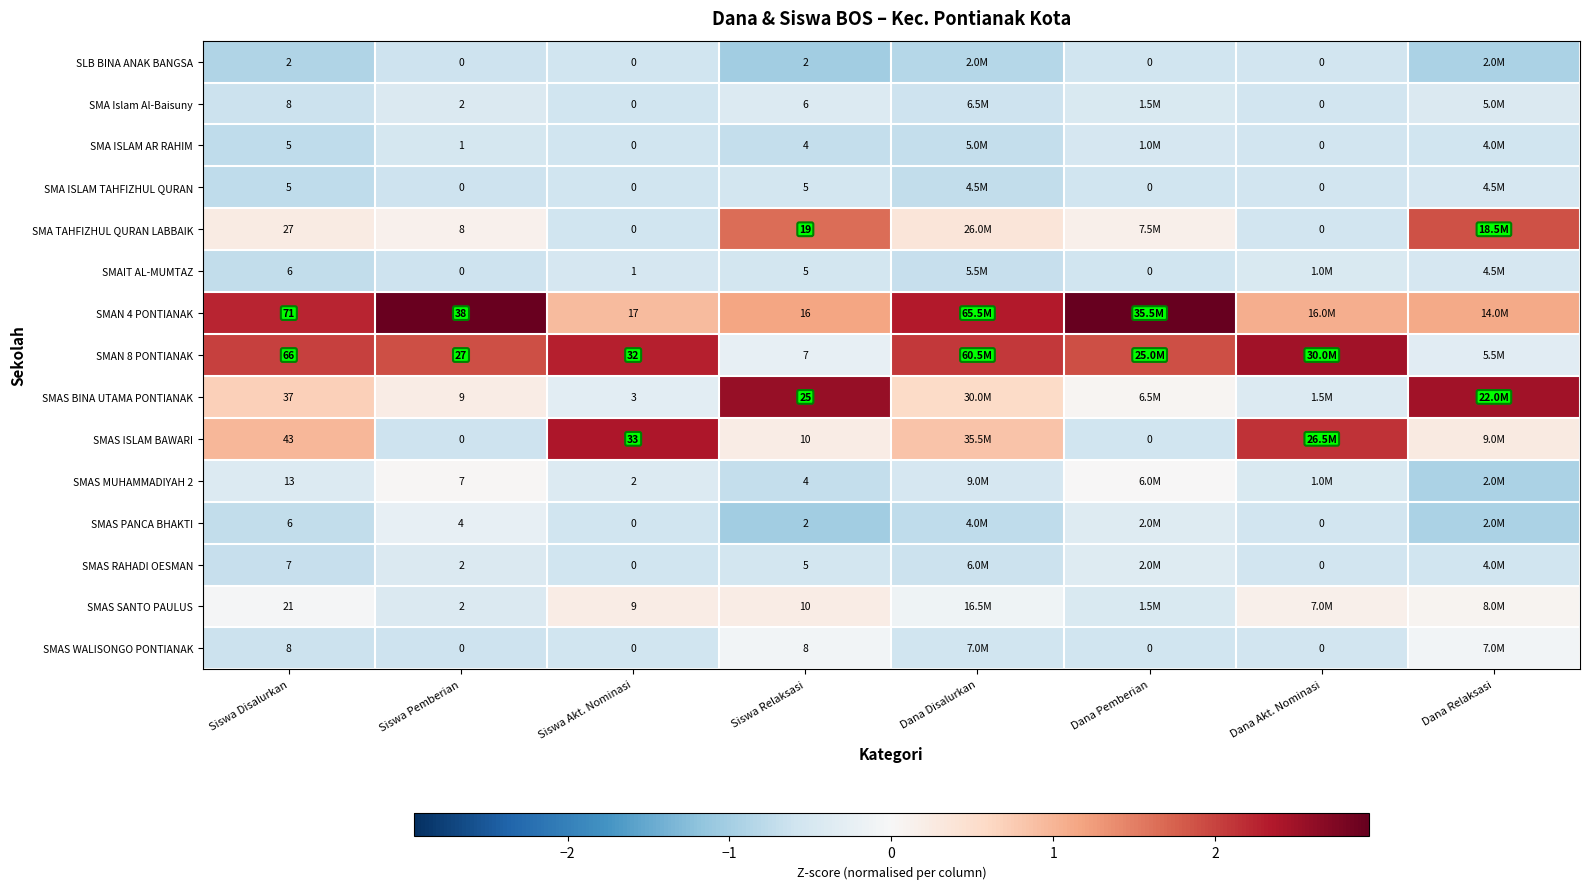

At Siswa Disalurkan, list the series in order from smallest to largest.

SLB BINA ANAK BANGSA, SMA ISLAM AR RAHIM, SMA ISLAM TAHFIZHUL QURAN, SMAIT AL-MUMTAZ, SMAS PANCA BHAKTI, SMAS RAHADI OESMAN, SMA Islam Al-Baisuny, SMAS WALISONGO PONTIANAK, SMAS MUHAMMADIYAH 2, SMAS SANTO PAULUS, SMA TAHFIZHUL QURAN LABBAIK, SMAS BINA UTAMA PONTIANAK, SMAS ISLAM BAWARI, SMAN 8 PONTIANAK, SMAN 4 PONTIANAK